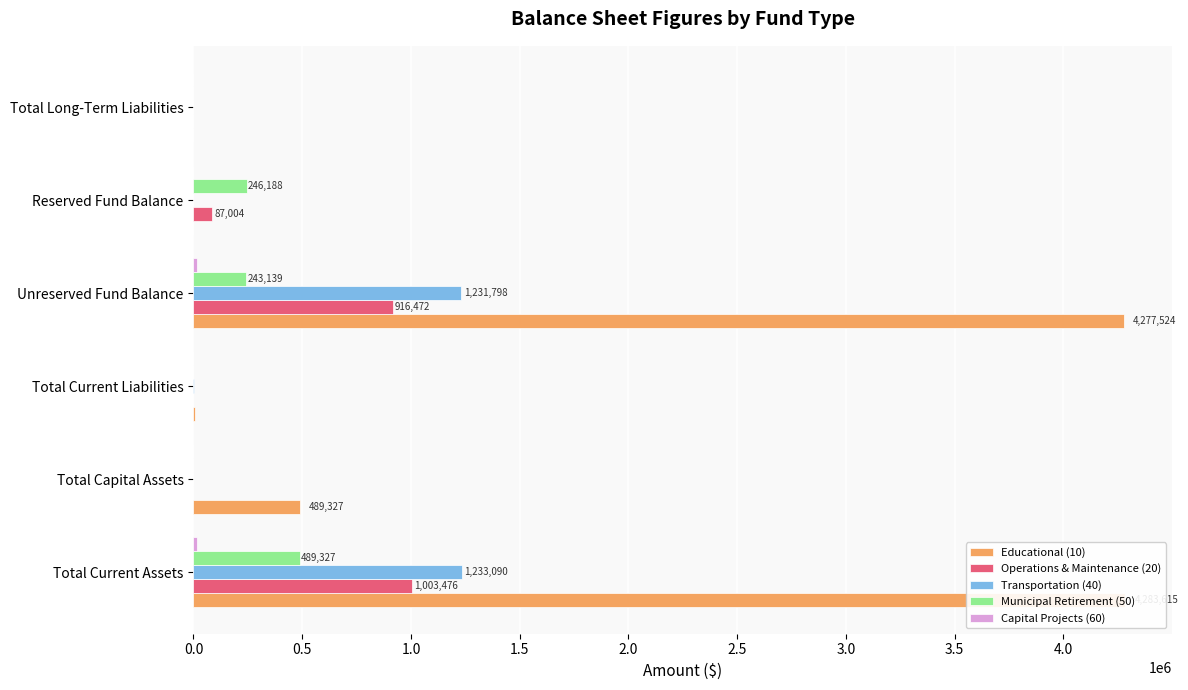

Count the number of data series in this chart.

5